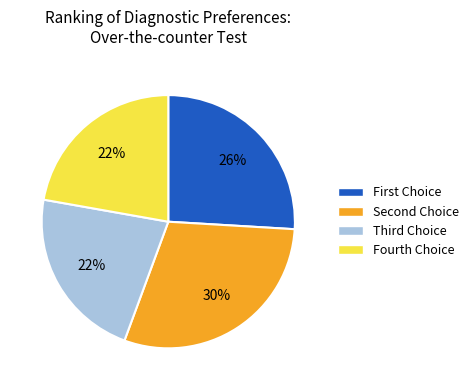

Which category has the biggest portion of the pie?

Second Choice